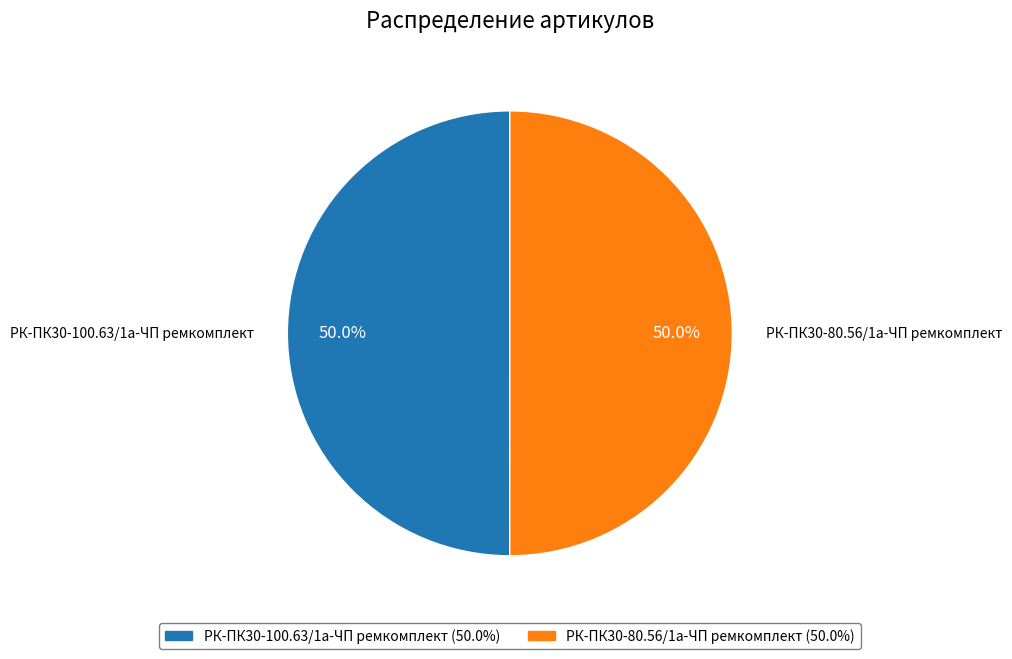

Is it true that РК-ПК30-80.56/1а-ЧП ремкомплект is 50% of the pie?

True